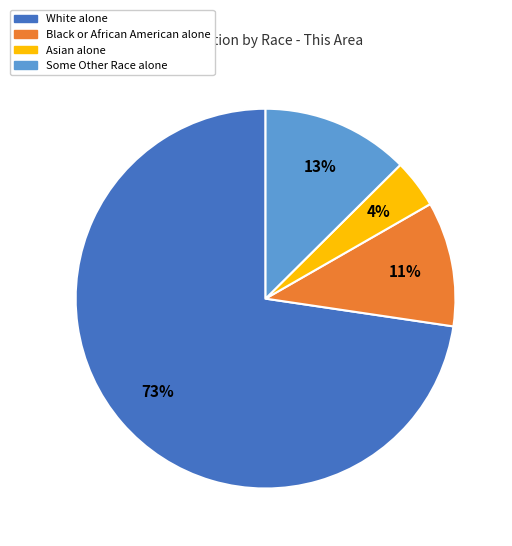

What is the largest slice in the pie chart?

White alone